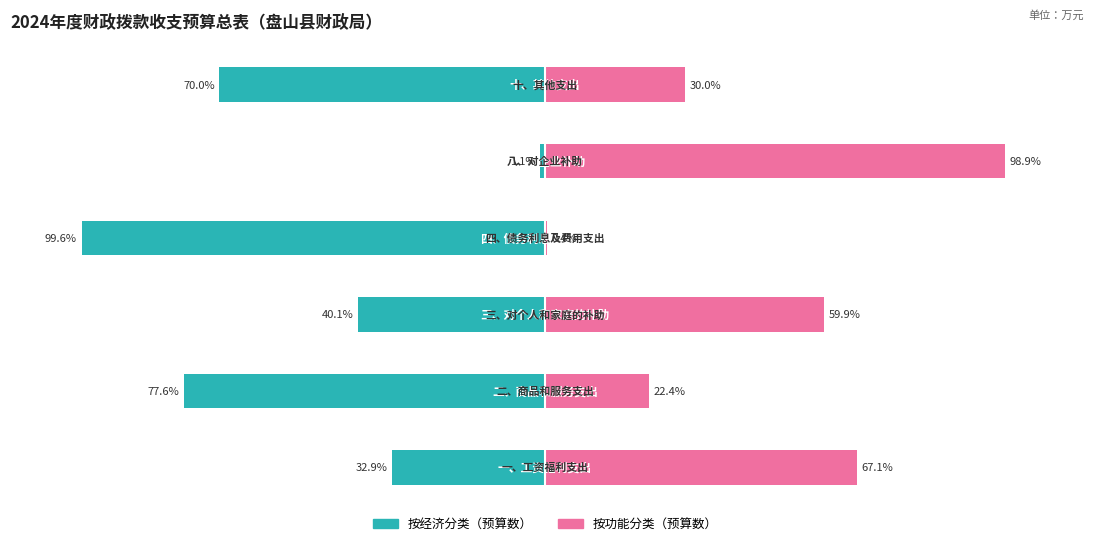

How many values in the 按经济分类（预算数） series are below -40?

4